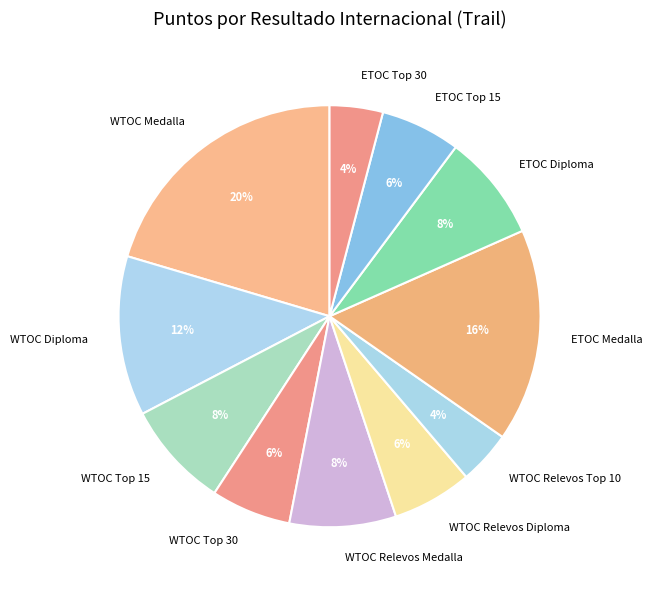

Is WTOC Medalla the majority of the pie?

No